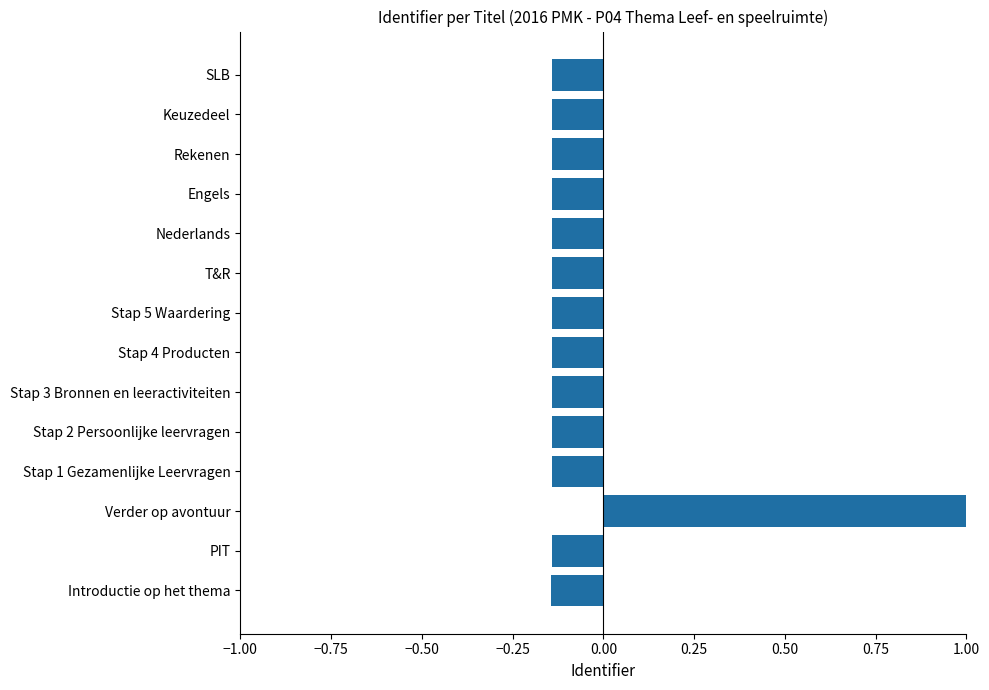

True or false: the data shows -0.1 at Keuzedeel.

True